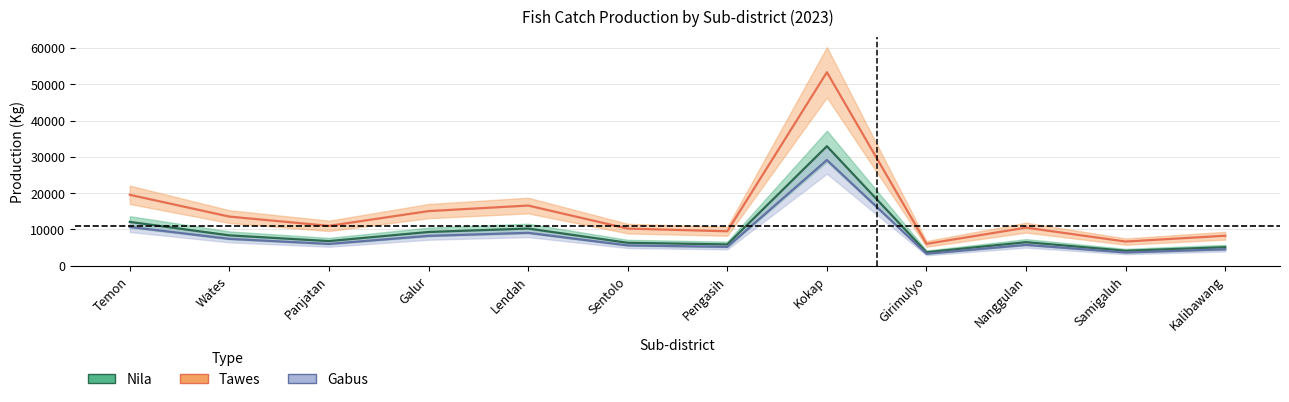

Which series changed the most between Panjatan and Sentolo?

Tawes